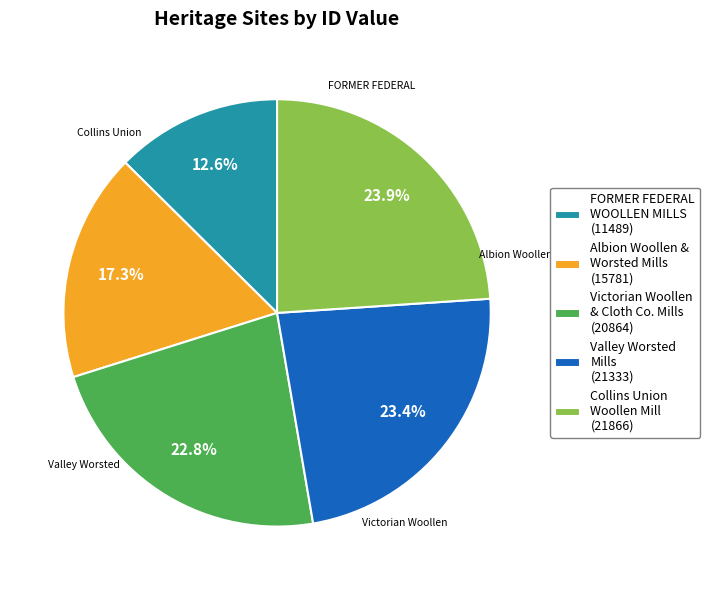

What is the largest slice in the pie chart?

Collins Union Woollen Mill (21866)